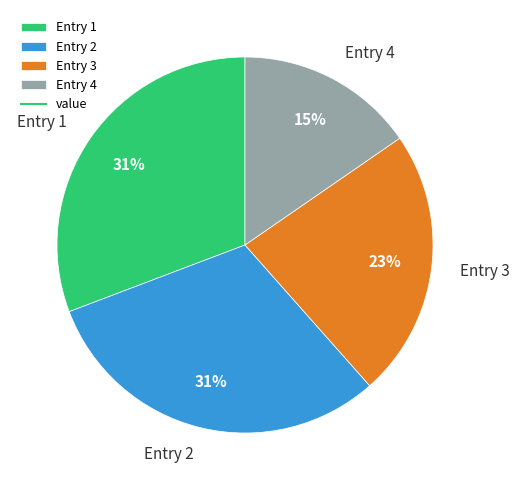

Is Entry 1 the majority of the pie?

No